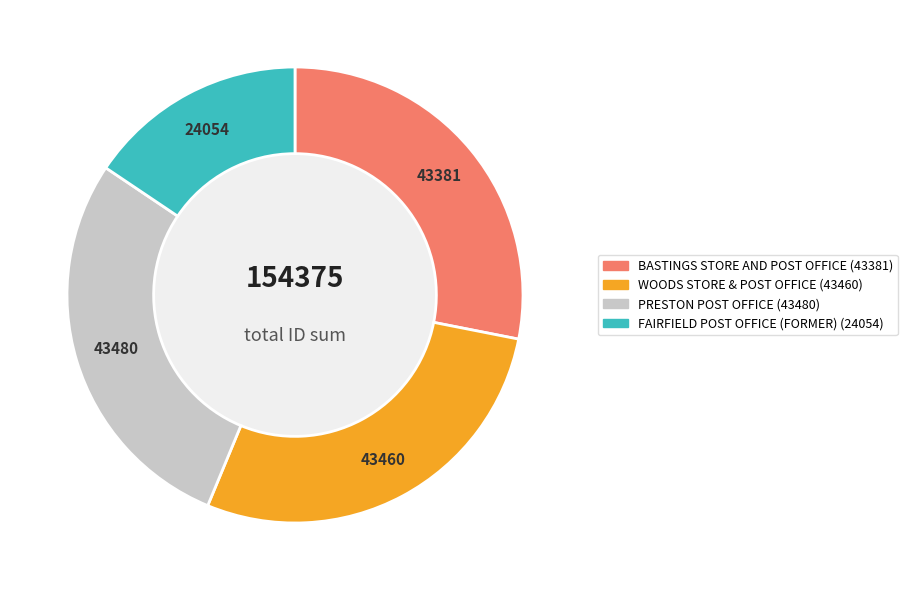

True or false: BASTINGS STORE AND POST OFFICE accounts for 28% of the total.

True